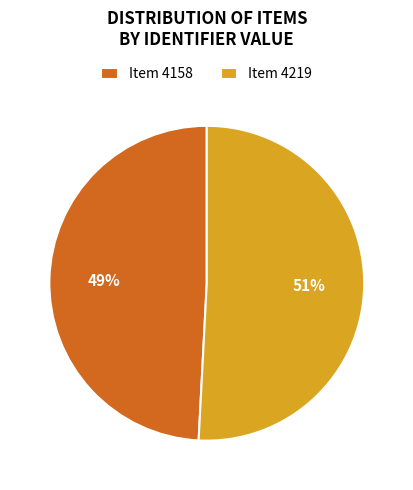

Which slice is the largest?

Item 4219